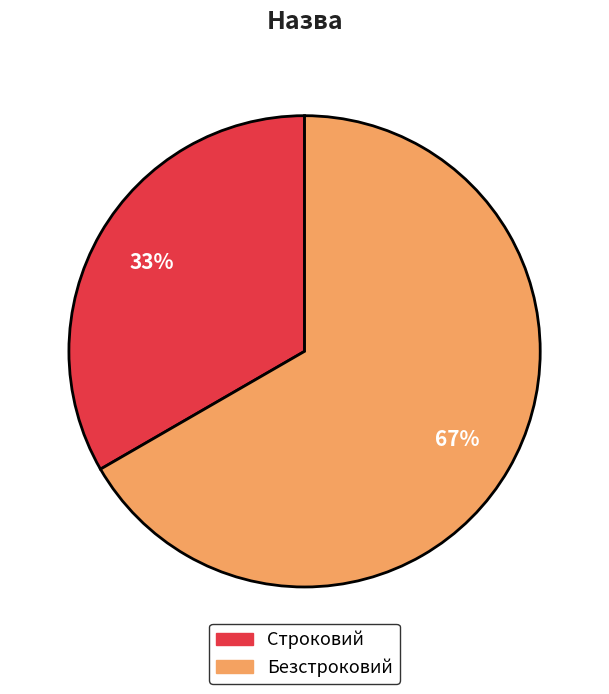

Rank the categories by value from lowest to highest.

Строковий, Безстроковий